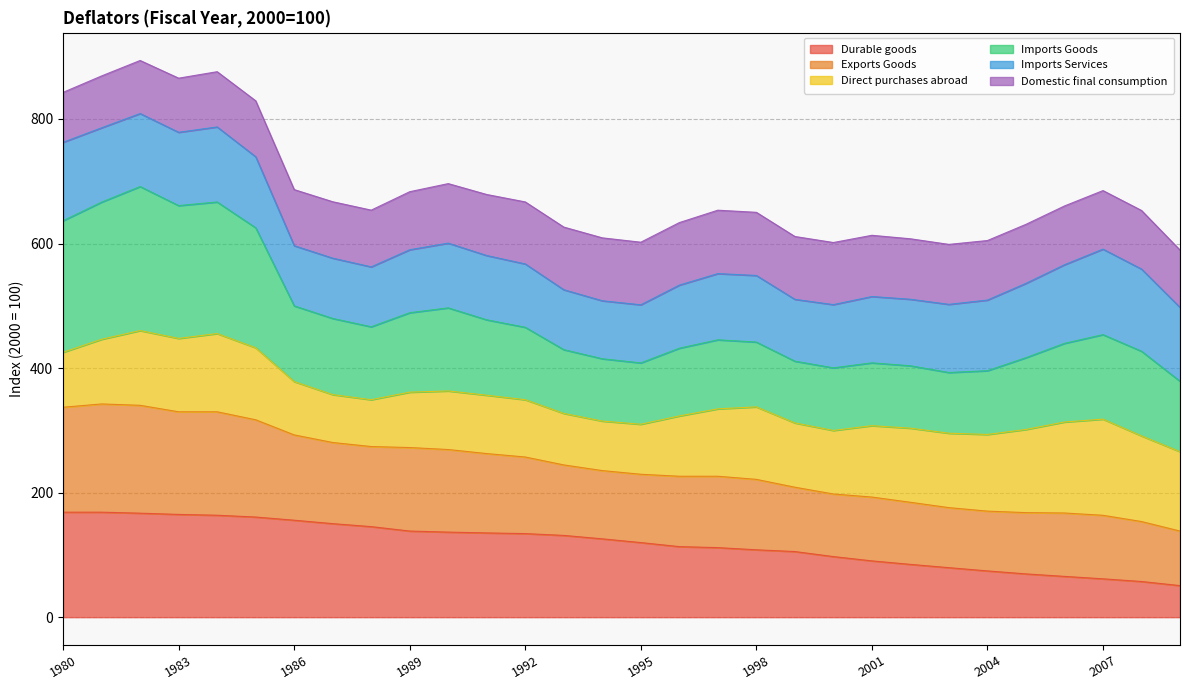

What is the total value across all series at 1998?

650.1